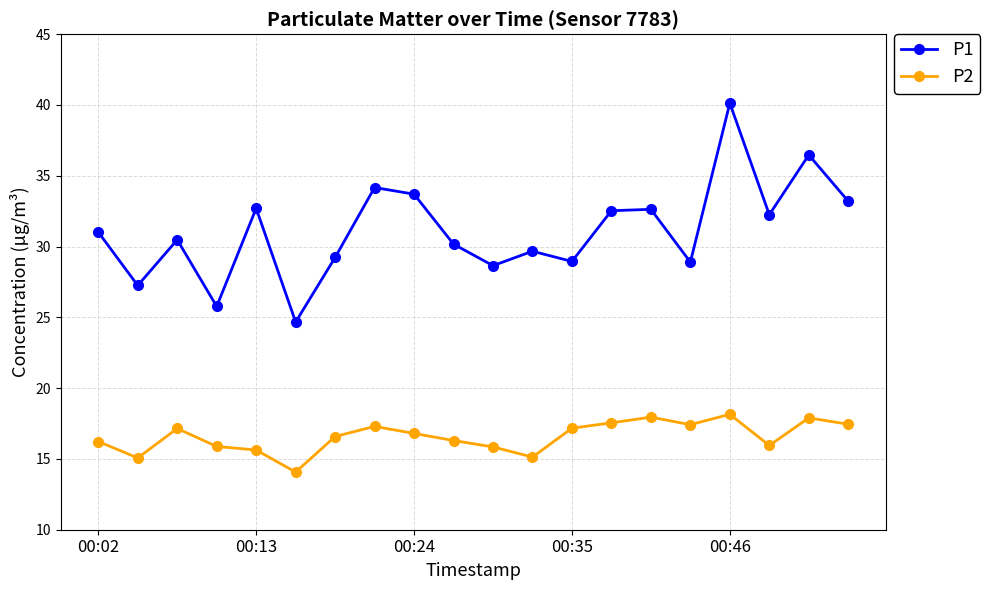

Which series has the largest total across all categories?

P1